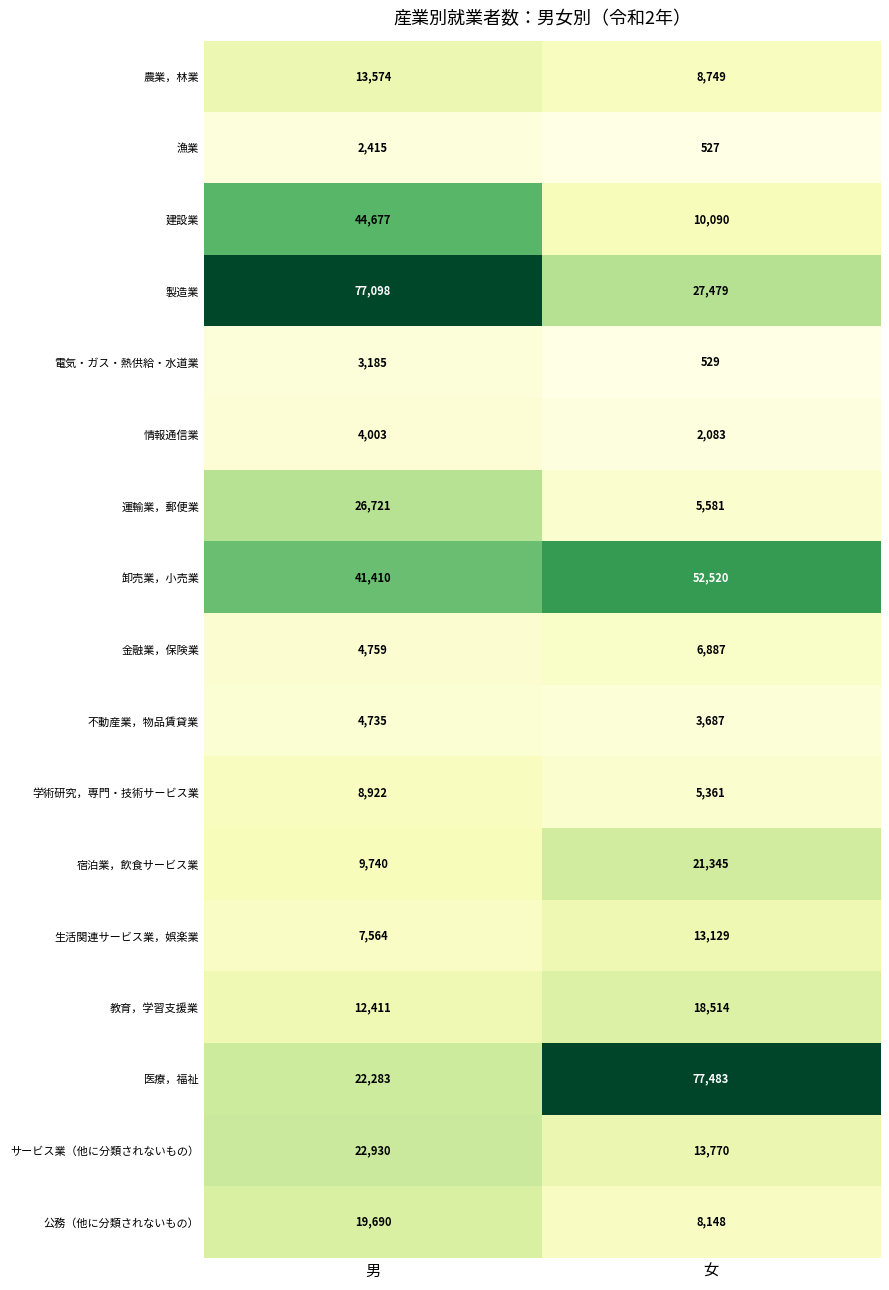

Is it true that 卸売業，小売業 equals 14989 at 男?

False